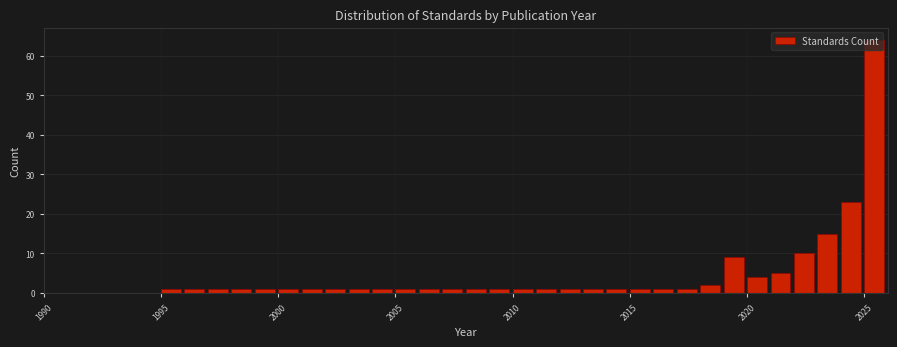

Read against the x-axis, roughly where is the centre of the tallest bar?

2025.5